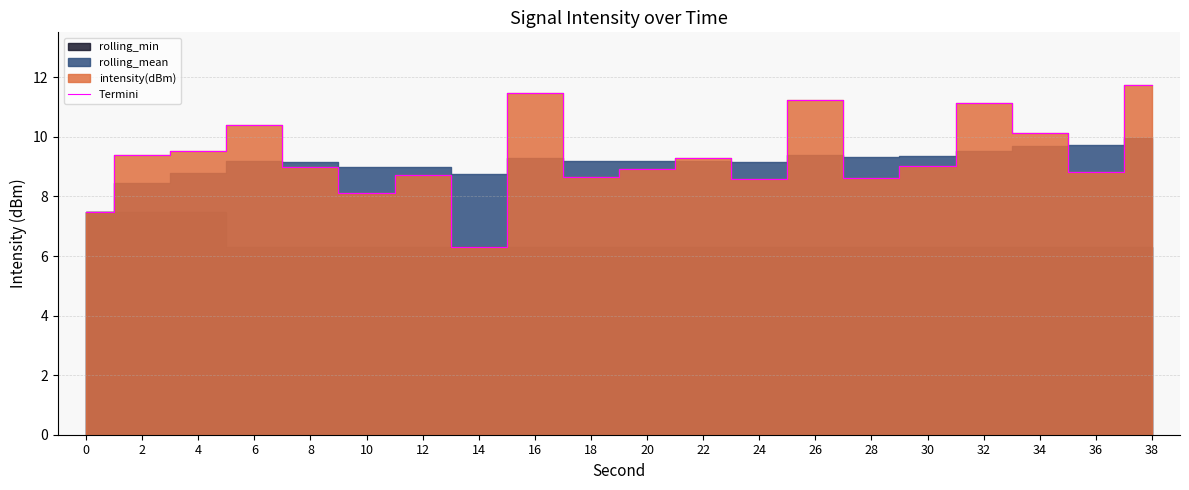

How many data points does each series have?

20